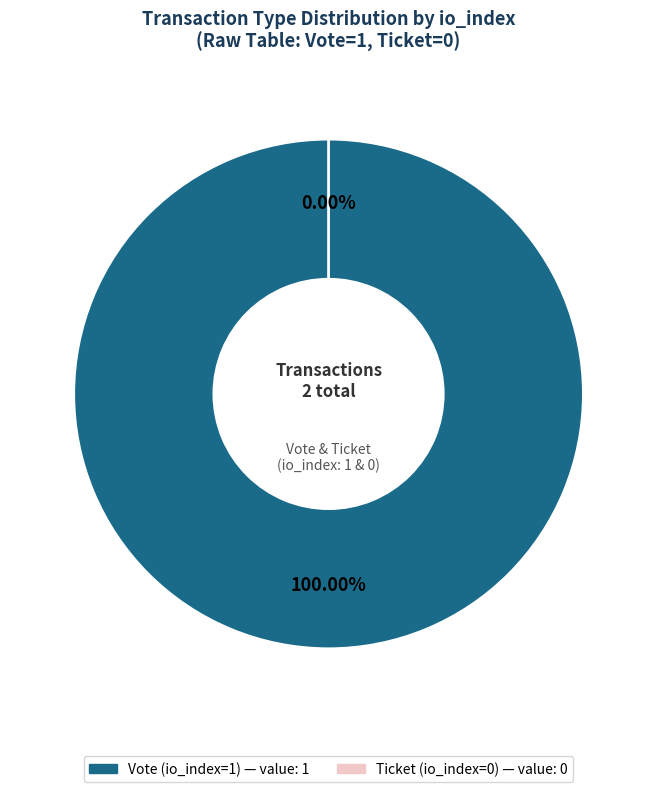

True or false: Ticket (io_index=0) accounts for 0% of the total.

True